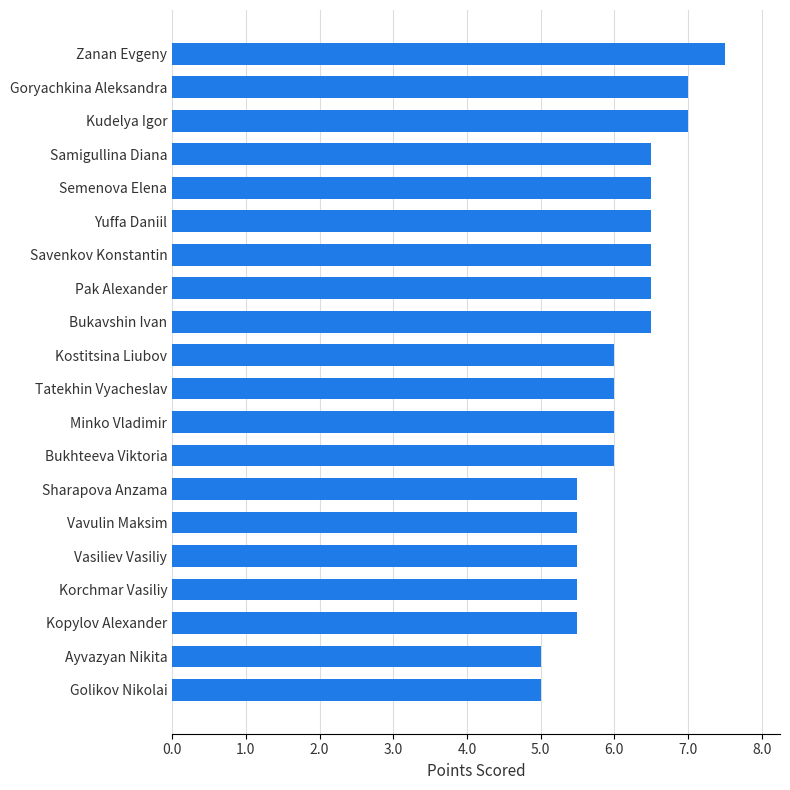

Count the values in the range 5 to 6.

11